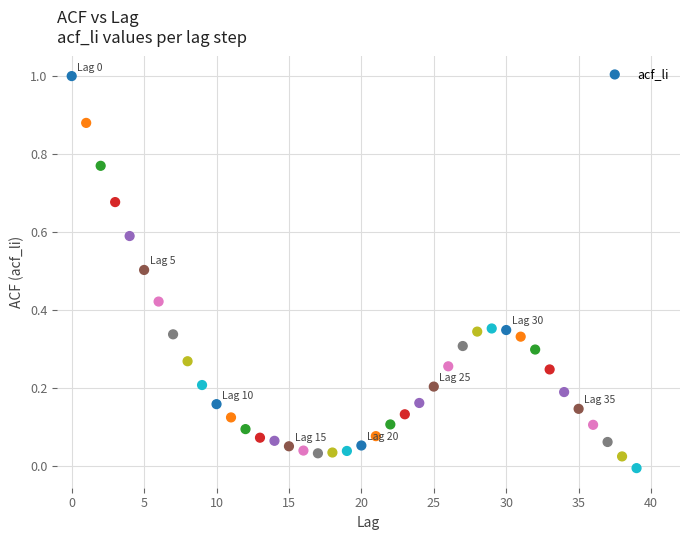

What is the range of Y values (max minus min)?

1.0